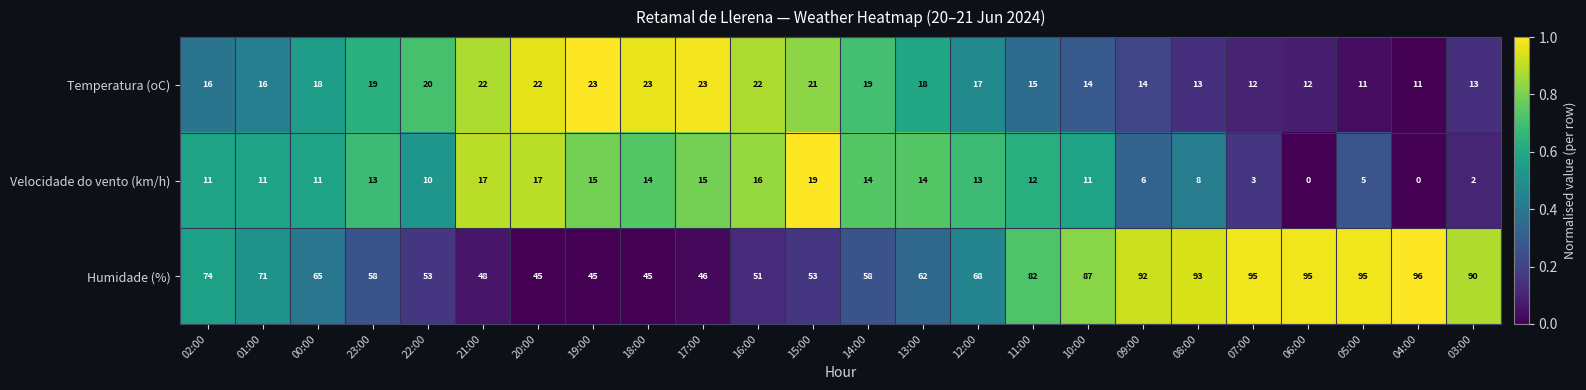

Which series has the largest total across all categories?

Humidade (%)